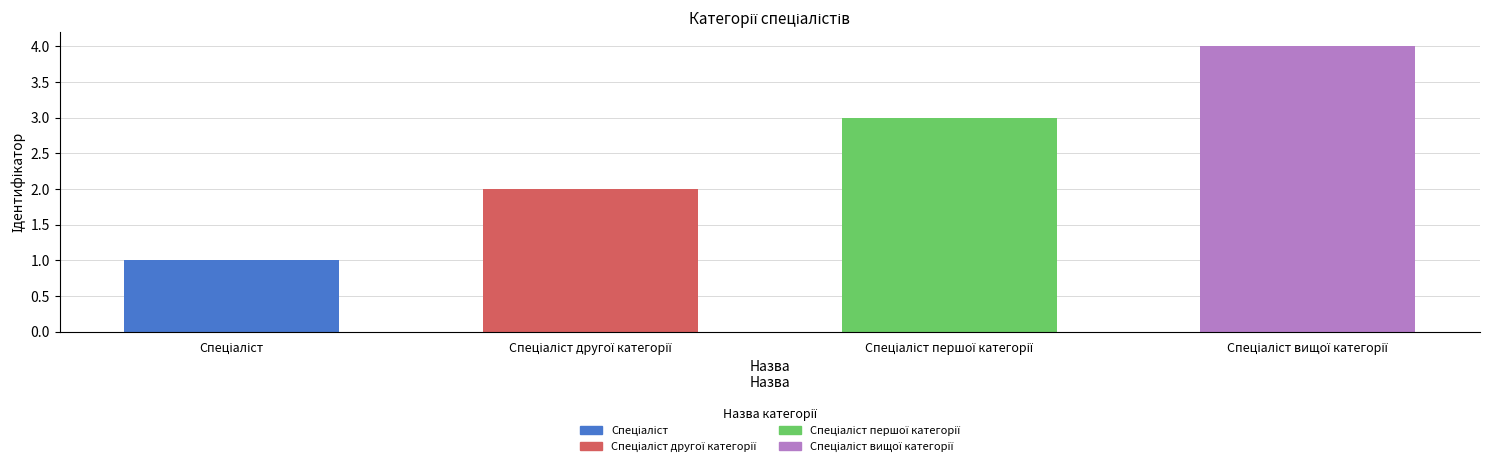

Count the values in the range 2 to 4.

3